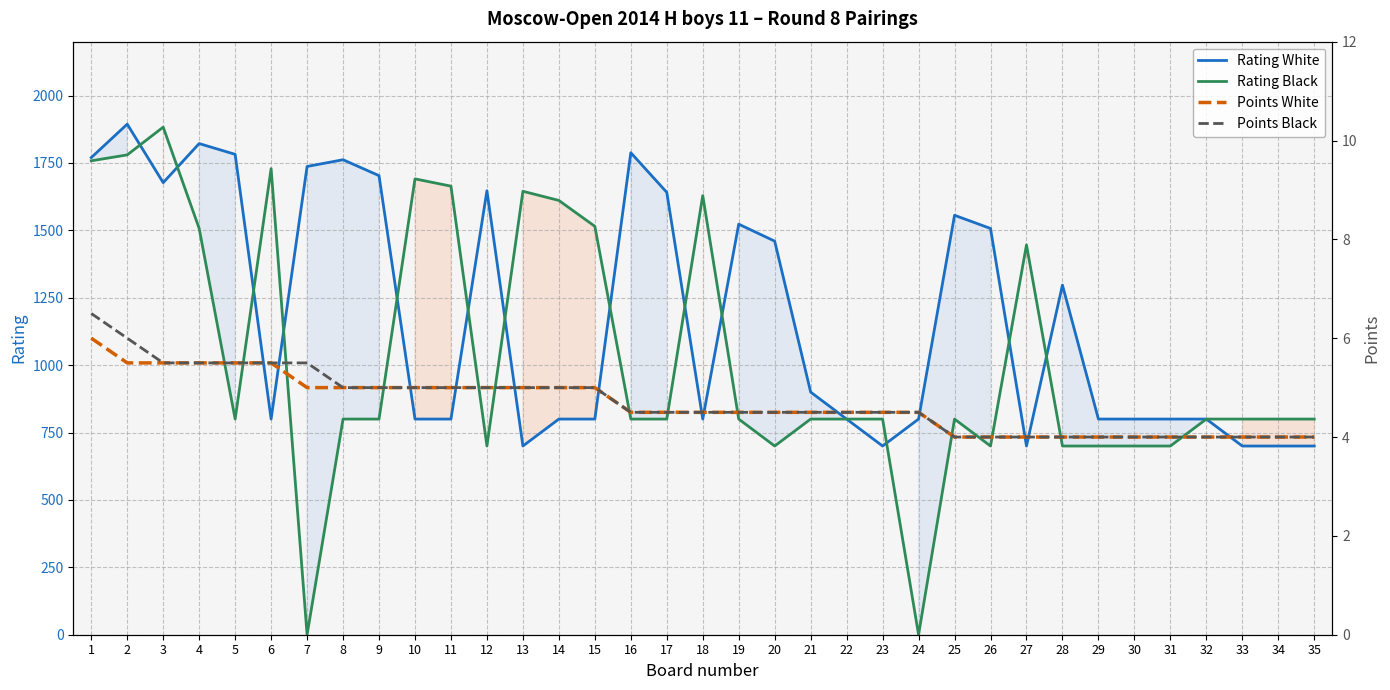

The value of Rating Black at 5 is 361.8. True or false?

False